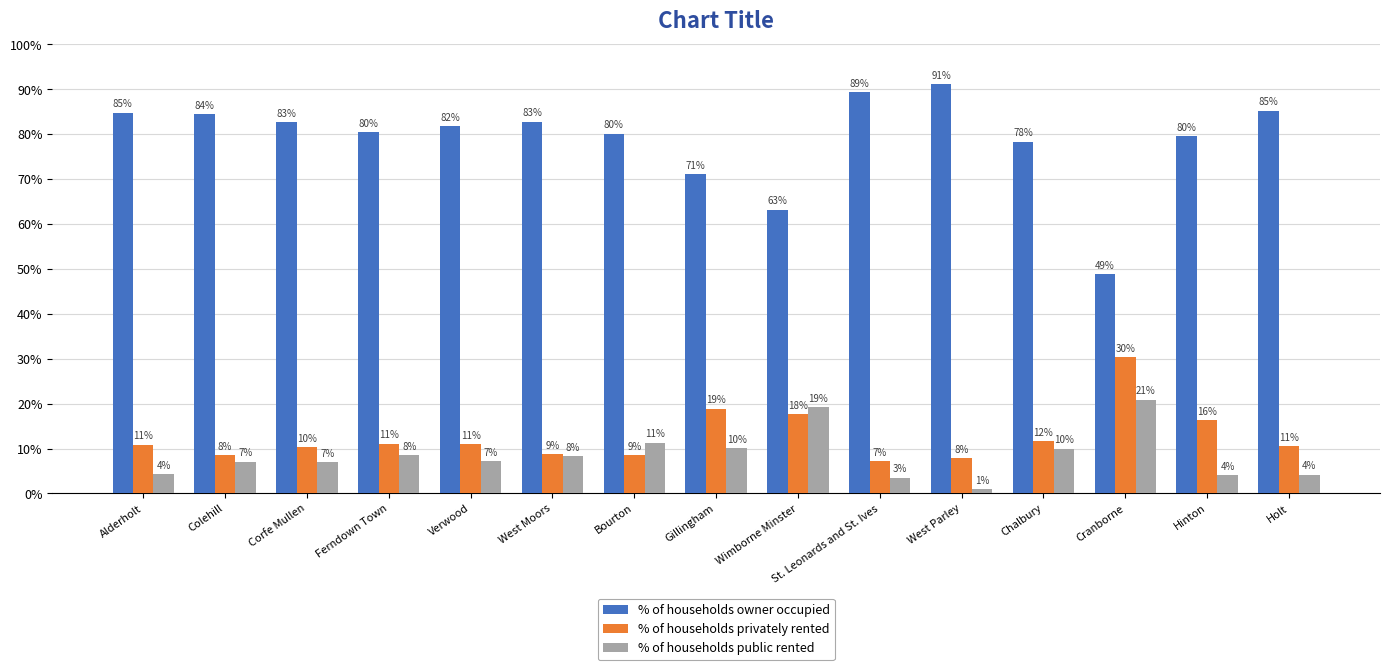

The % of households privately rented series shows 10.4 at Corfe Mullen. True or false?

True